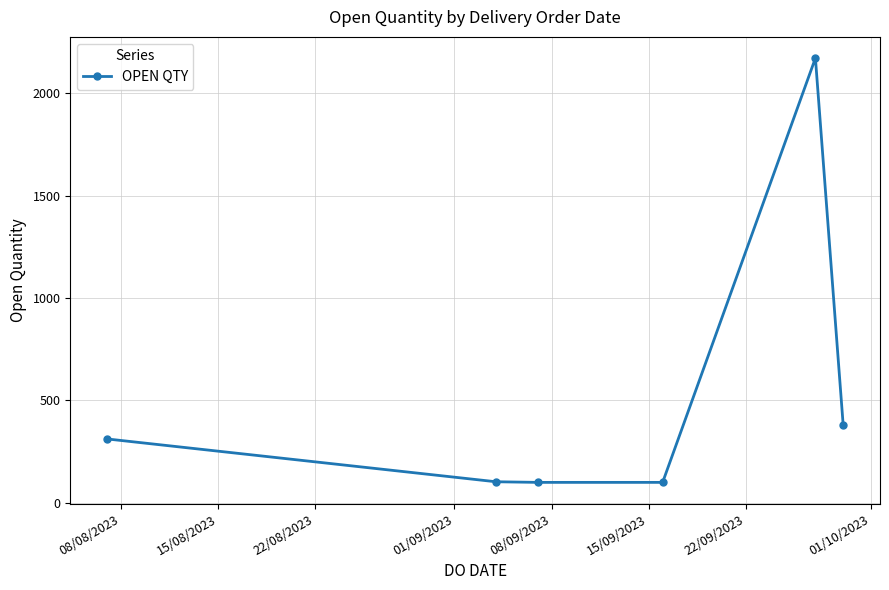

What is the maximum value shown in the chart?

2171